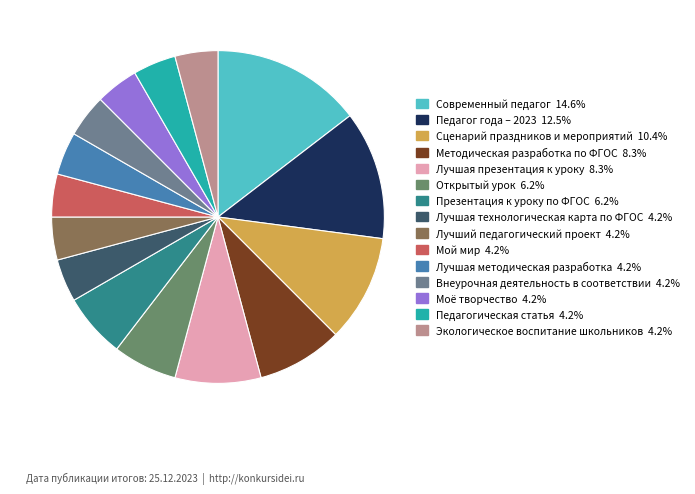

What percentage is NOT represented by Лучшая методическая разработка?

95.8%